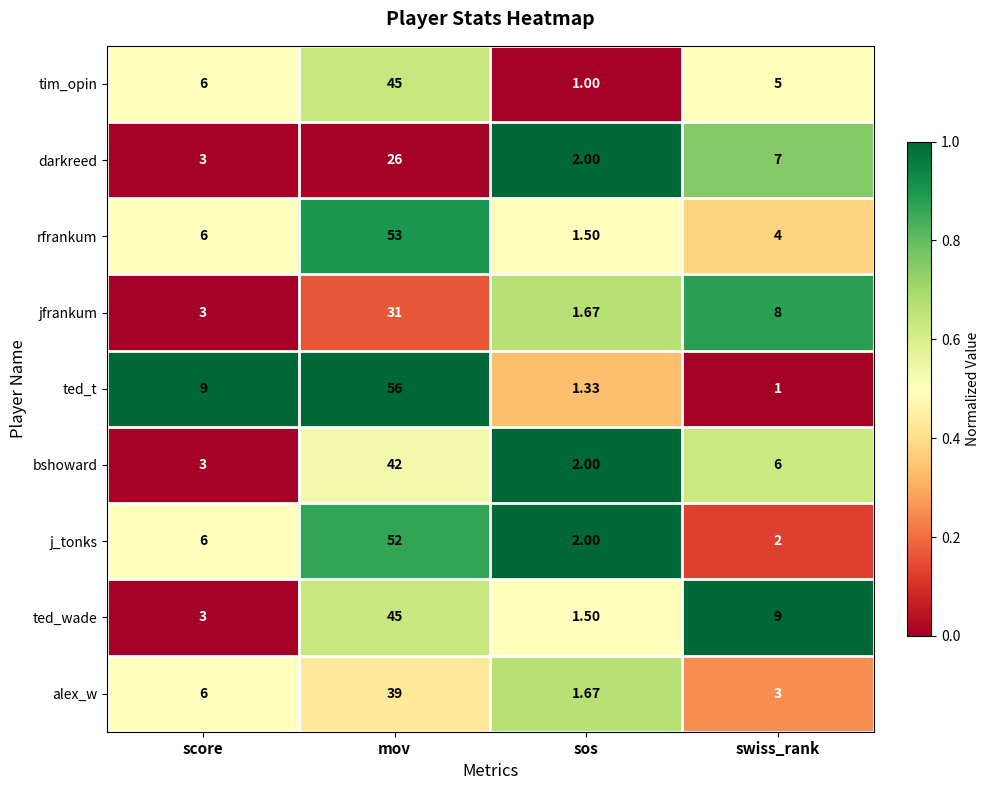

Which label corresponds to the largest value in the chart?

mov